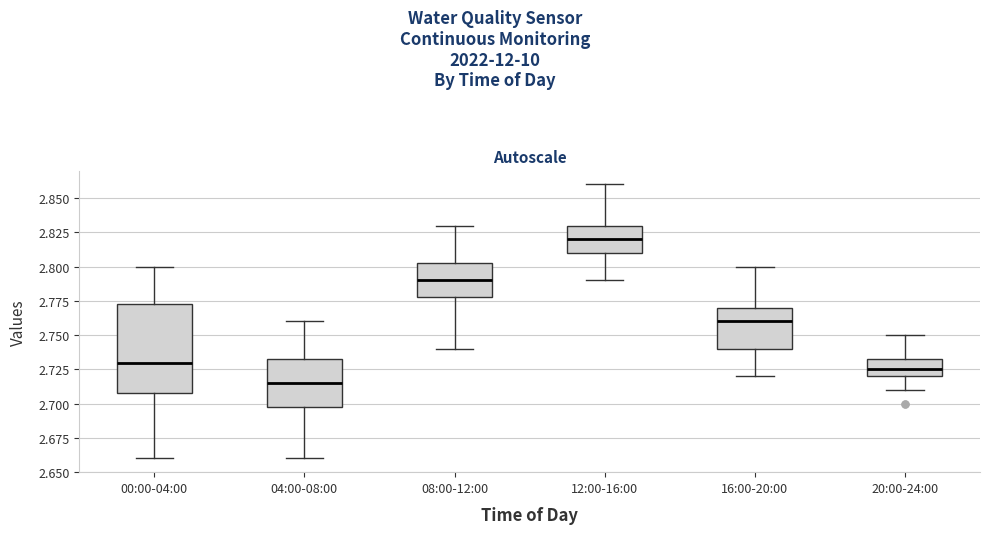

Comparing the boxes themselves (not the whiskers), which one is the tallest?

00:00-04:00